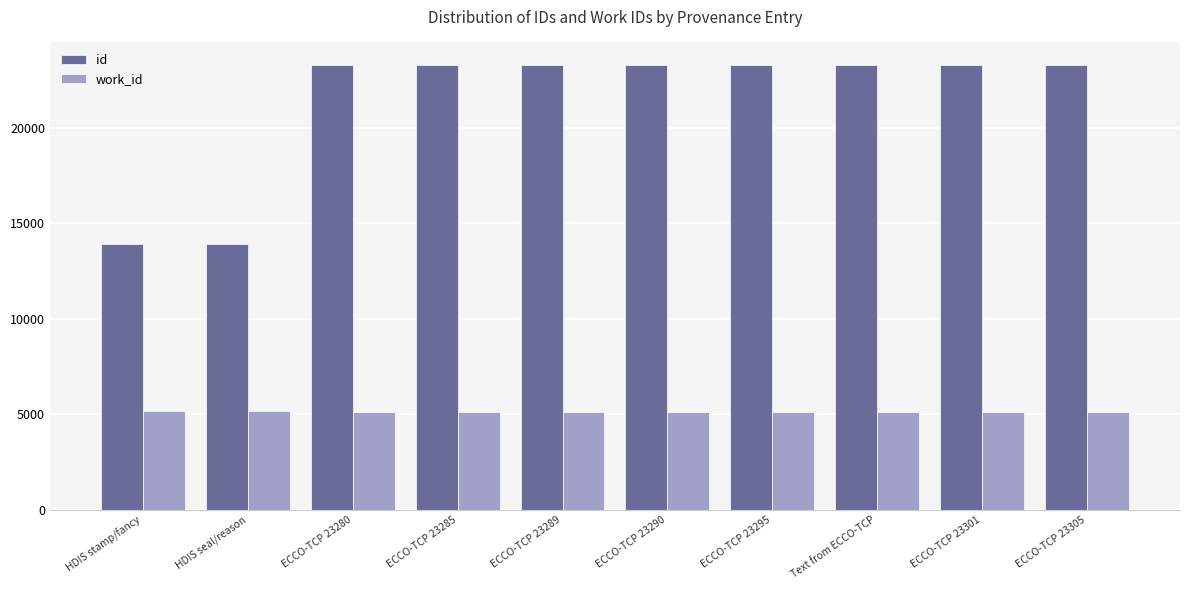

List the series in order of their overall mean, highest first.

id, work_id